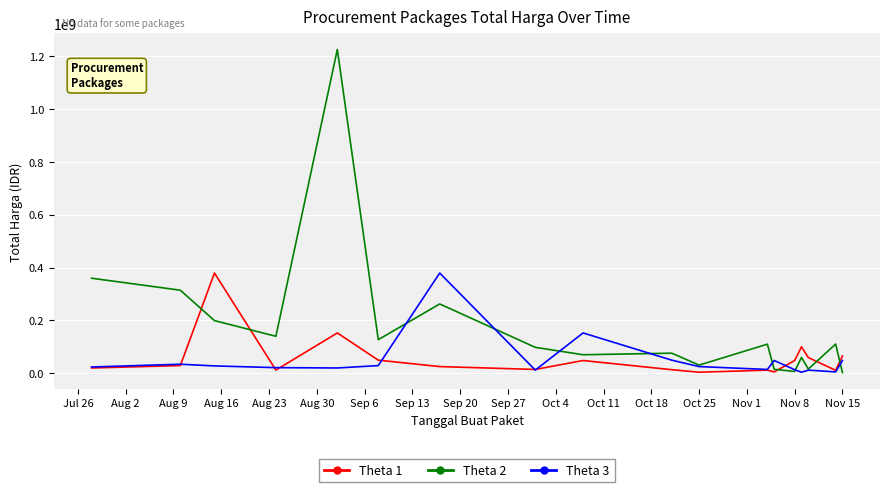

What is the difference between the second highest and minimum values in the Theta 3 series?

148652000